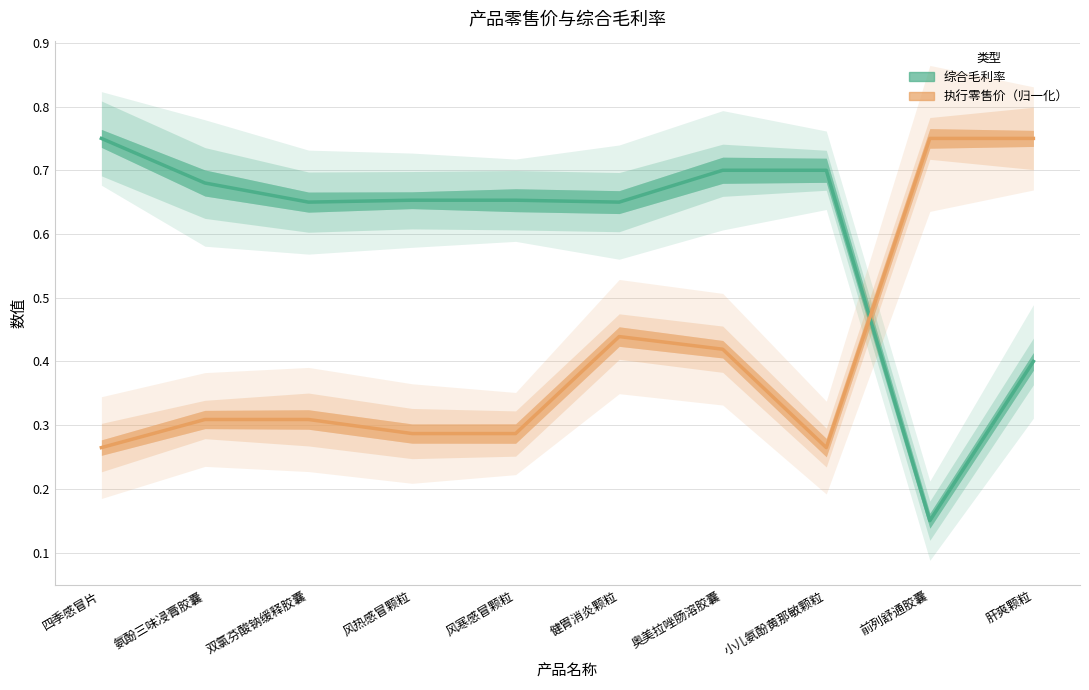

The 执行零售价（归一化） series shows 0.3 at 风寒感冒颗粒. True or false?

True